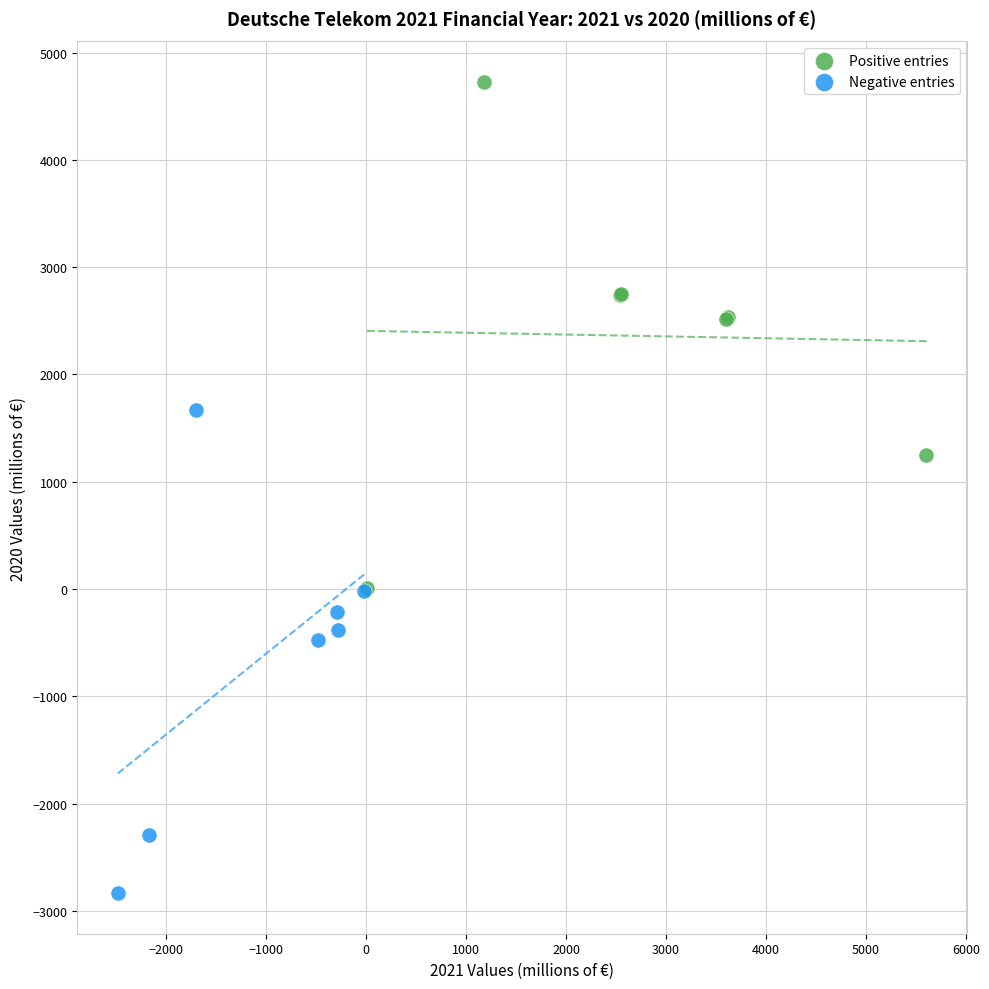

Which series reaches the maximum Y coordinate?

Positive entries